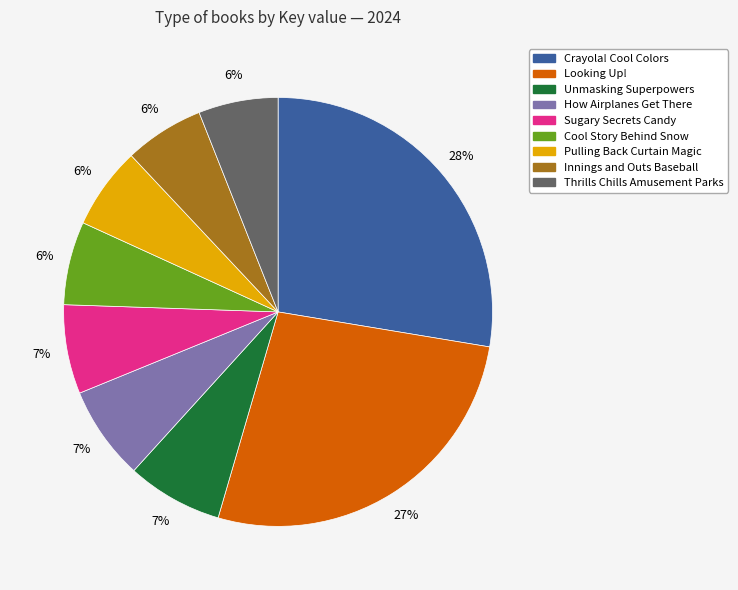

To the nearest percent, what is the difference between the largest and smallest slice percentages?

22%